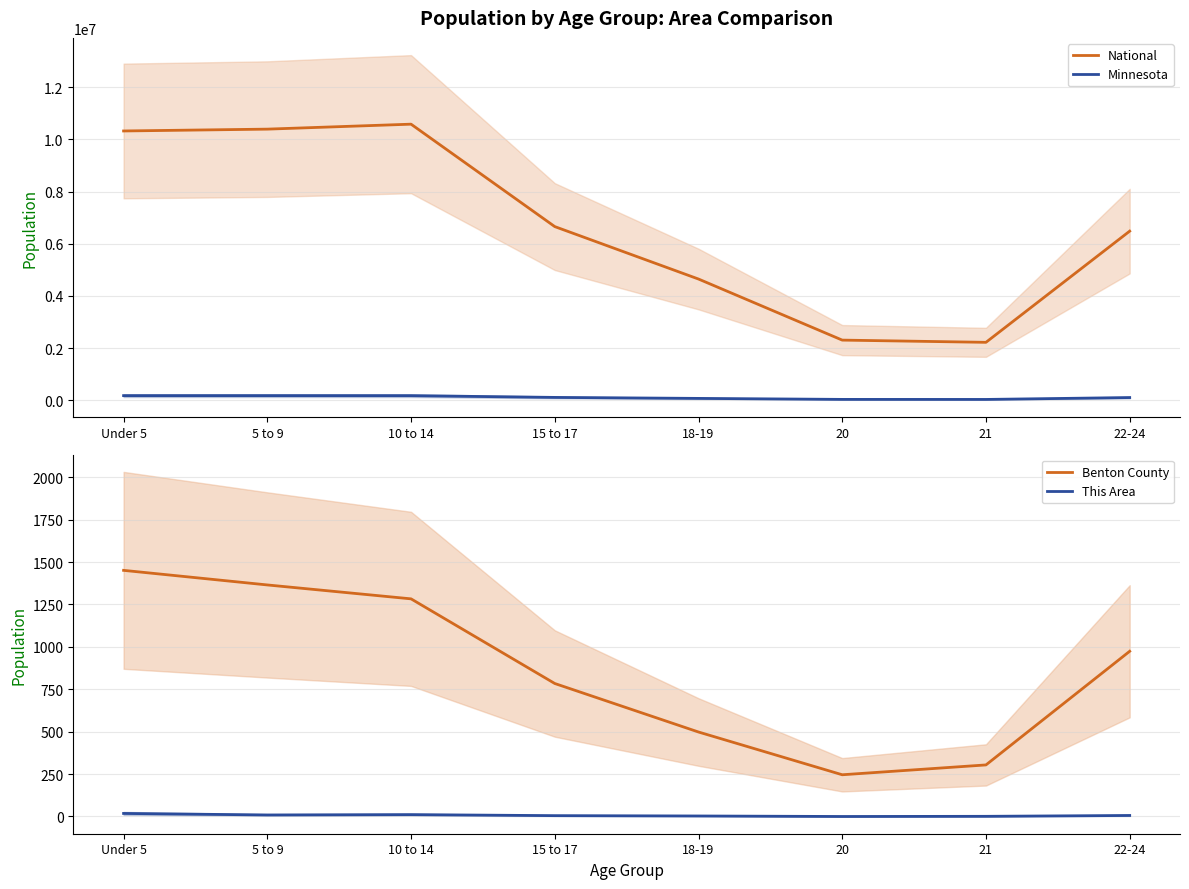

Read the This Area value at 22-24.

6